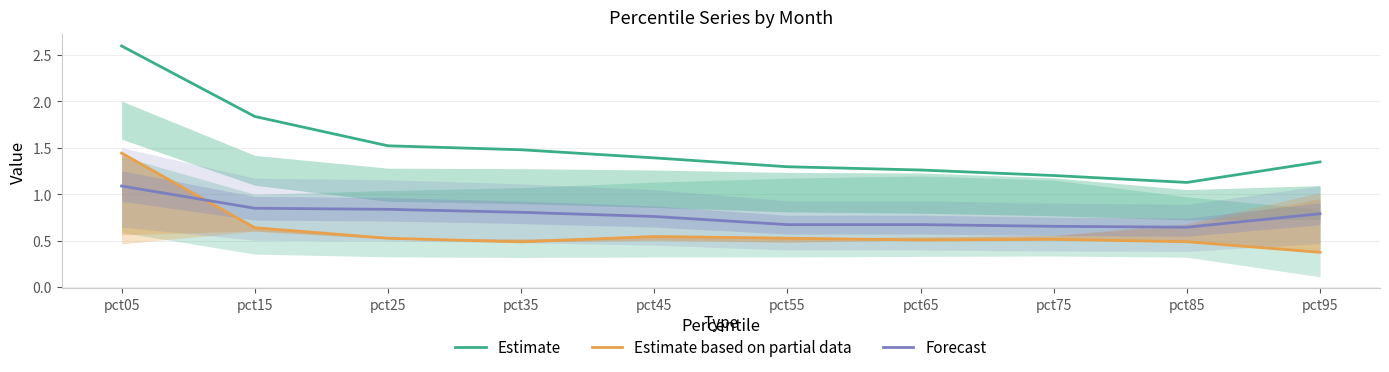

Which category has the highest value in the Estimate based on partial data series?

pct05